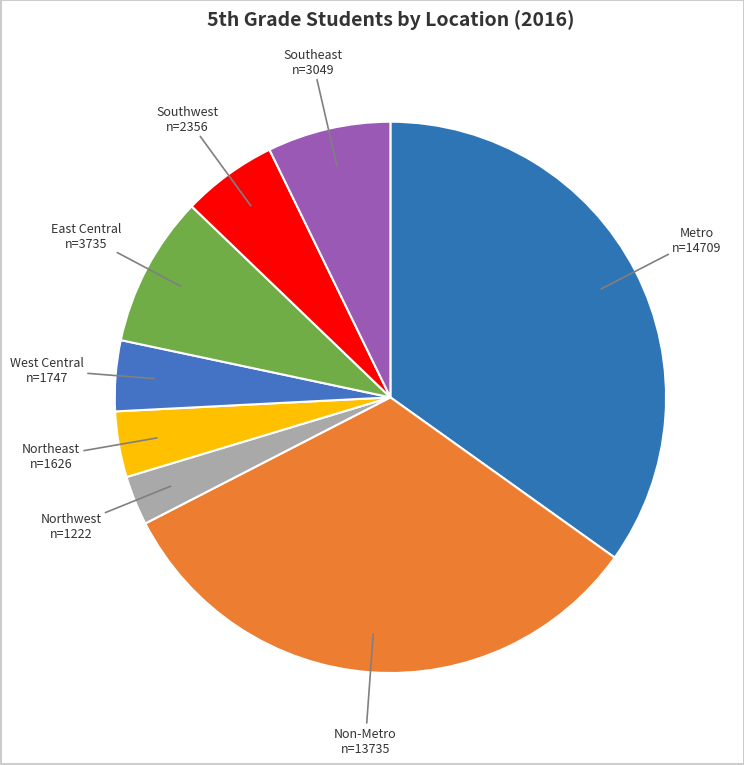

Count the number of slices in the pie.

8